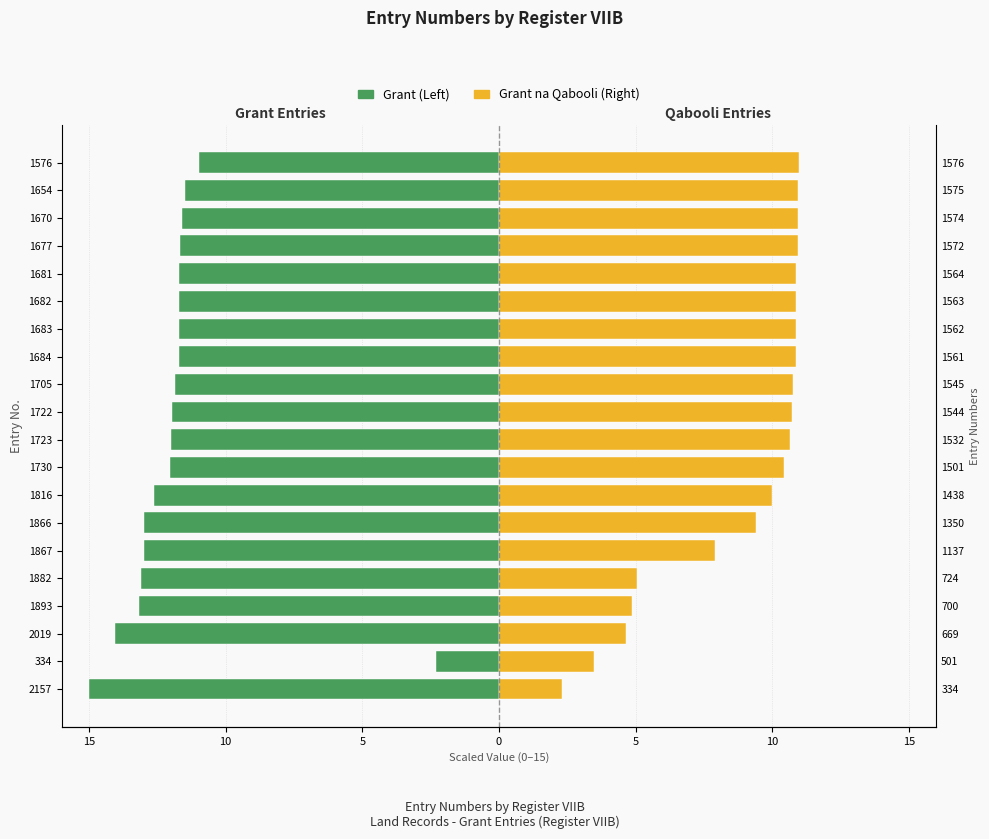

The Grant na Qabooli (Right) series shows 4.0 at 2157. True or false?

False